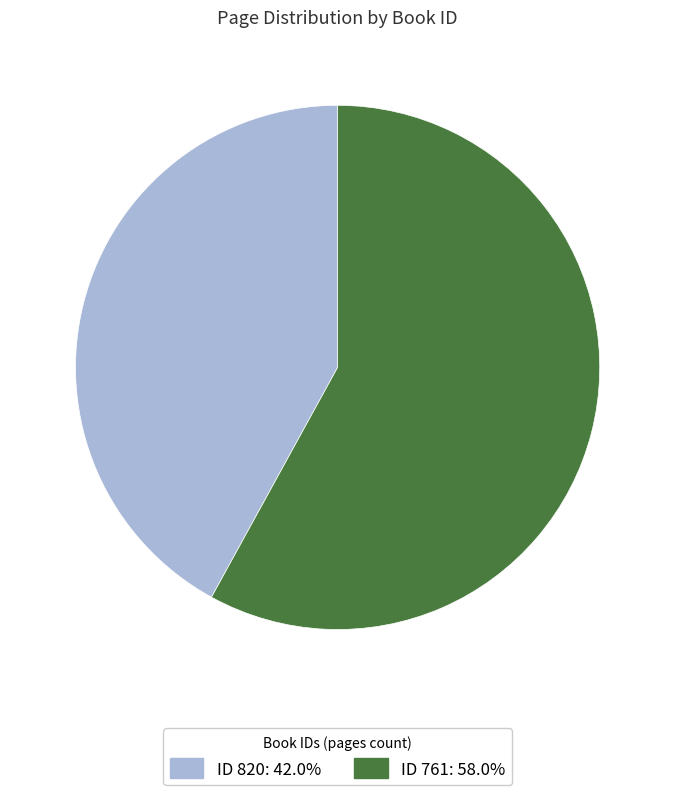

Approximately how many times larger is the value at ID 820: 42.0% compared to ID 761: 58.0%?

0.7